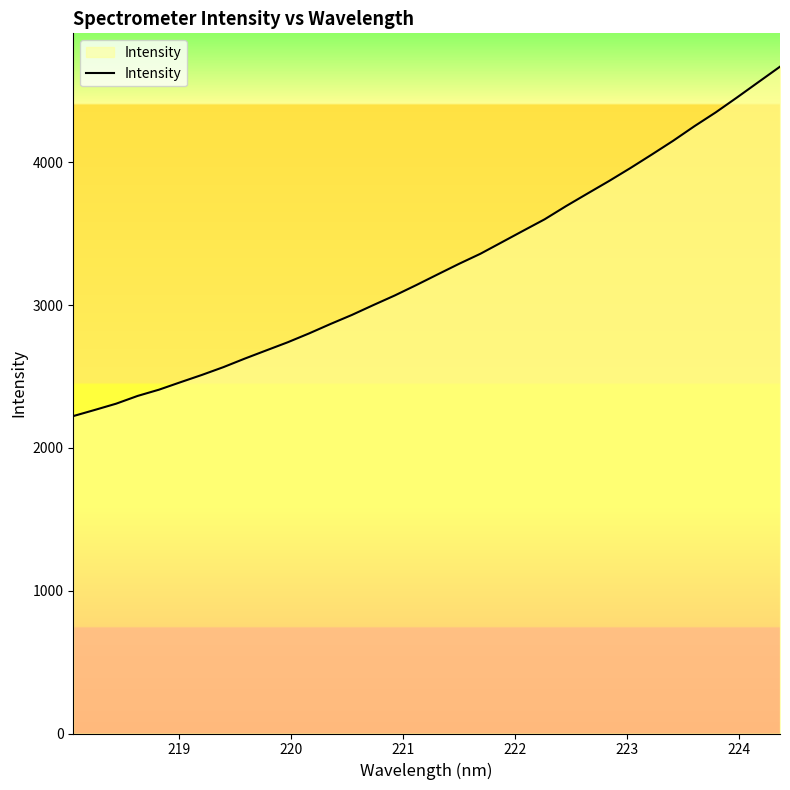

How many values are below 3215?

17